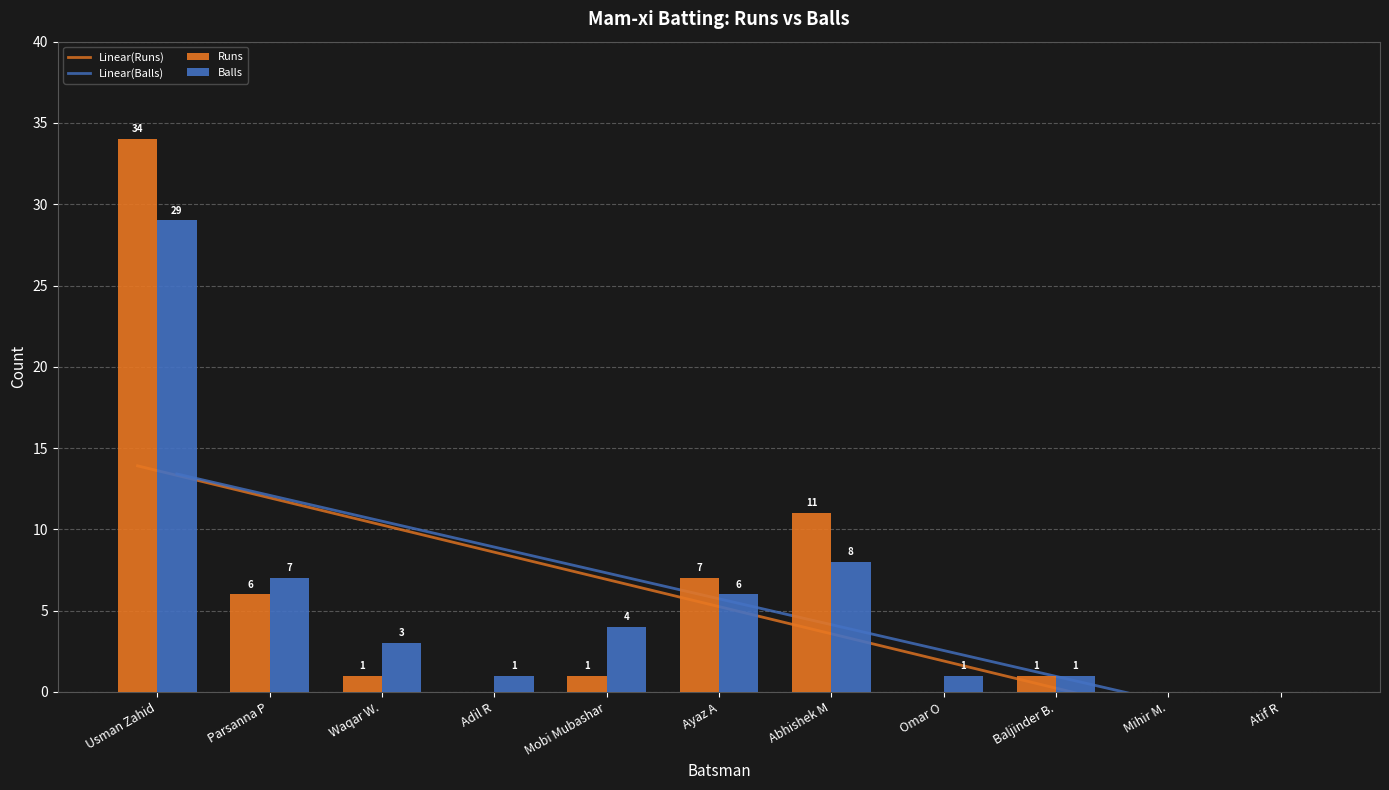

Where does the Balls series first go above 3?

Usman Zahid